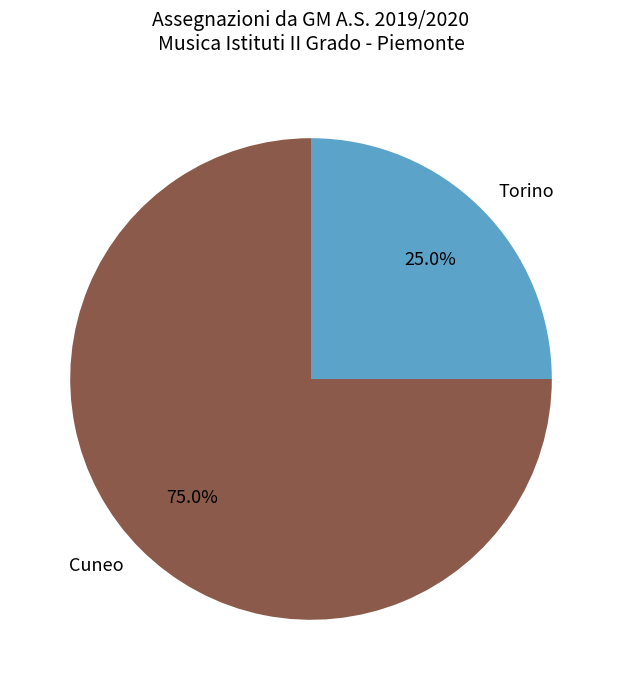

To the nearest percent, what is the average slice percentage?

50%